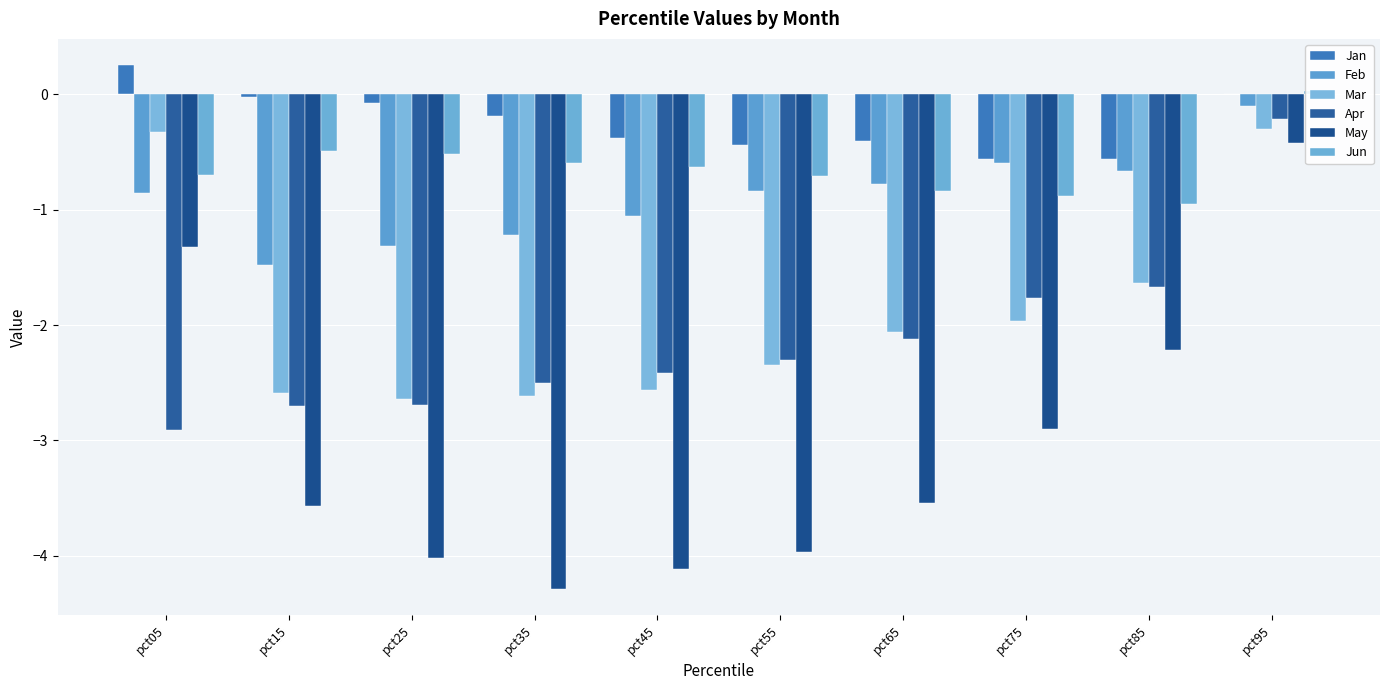

Where does the Jun series first go above 0?

pct95